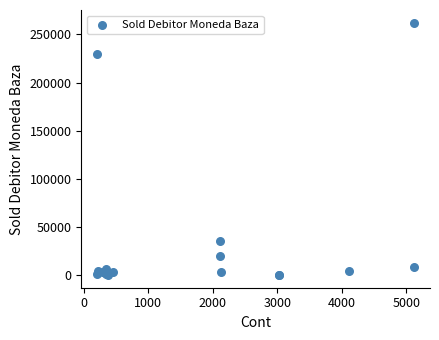

What Y value in the scatter plot is closest to 131119?

35678.0